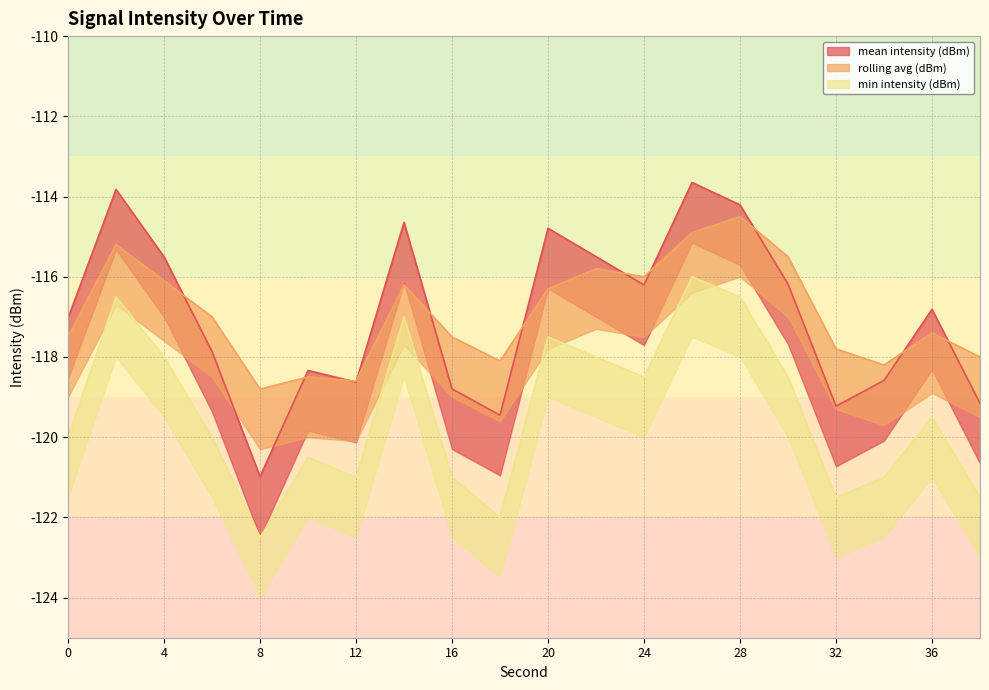

Reading right to left, extract all data points from this chart.

mean intensity (dBm): 38=-119.2	36=-116.8	34=-118.6	32=-119.2	30=-116.2	28=-114.2	26=-113.7	24=-116.2	22=-115.5	20=-114.8	18=-119.5	16=-118.8	14=-114.6	12=-118.6	10=-118.3	8=-121.0	6=-117.9	4=-115.5	2=-113.8	0=-117.0
rolling avg (dBm): 38=-118.0	36=-117.4	34=-118.2	32=-117.8	30=-115.5	28=-114.5	26=-114.9	24=-116.0	22=-115.8	20=-116.3	18=-118.1	16=-117.5	14=-116.2	12=-118.6	10=-118.5	8=-118.8	6=-117.0	4=-116.1	2=-115.2	0=-117.5
min intensity (dBm): 38=-121.5	36=-119.5	34=-121.0	32=-121.5	30=-118.5	28=-116.5	26=-116.0	24=-118.5	22=-118.0	20=-117.5	18=-122.0	16=-121.0	14=-117.0	12=-121.0	10=-120.5	8=-122.5	6=-120.0	4=-118.0	2=-116.5	0=-120.0